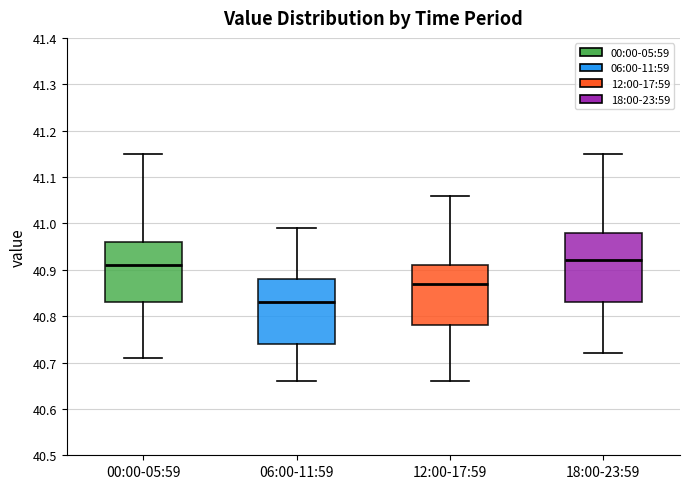

Reading left to right, transcribe this box plot: for each box, give where its median line is, the range the box spans, and where its two whiskers end, as read against the y-axis. The values are not printed on the chart, so give them approximately, as read against the axis.

00:00-05:59: median 40.91, box 40.83 to 40.96, whiskers 40.71 to 41.15
06:00-11:59: median 40.83, box 40.74 to 40.88, whiskers 40.66 to 40.99
12:00-17:59: median 40.87, box 40.78 to 40.91, whiskers 40.66 to 41.06
18:00-23:59: median 40.92, box 40.83 to 40.98, whiskers 40.72 to 41.15